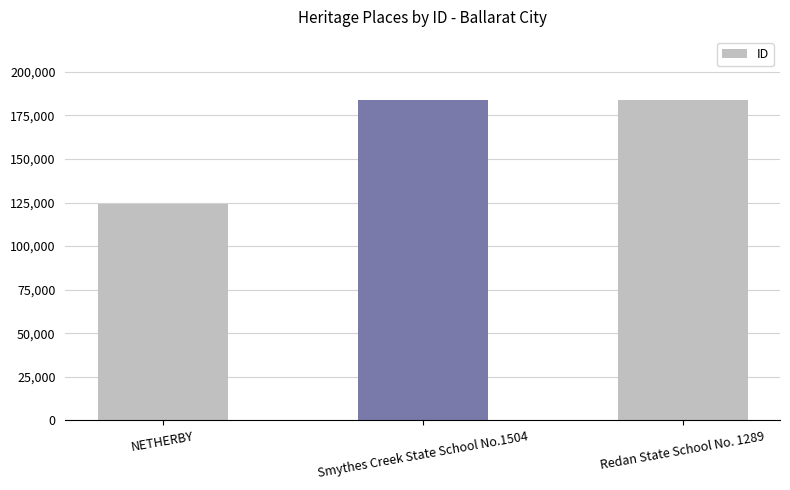

Is it true that the value at Redan State School No. 1289 is 94640?

False